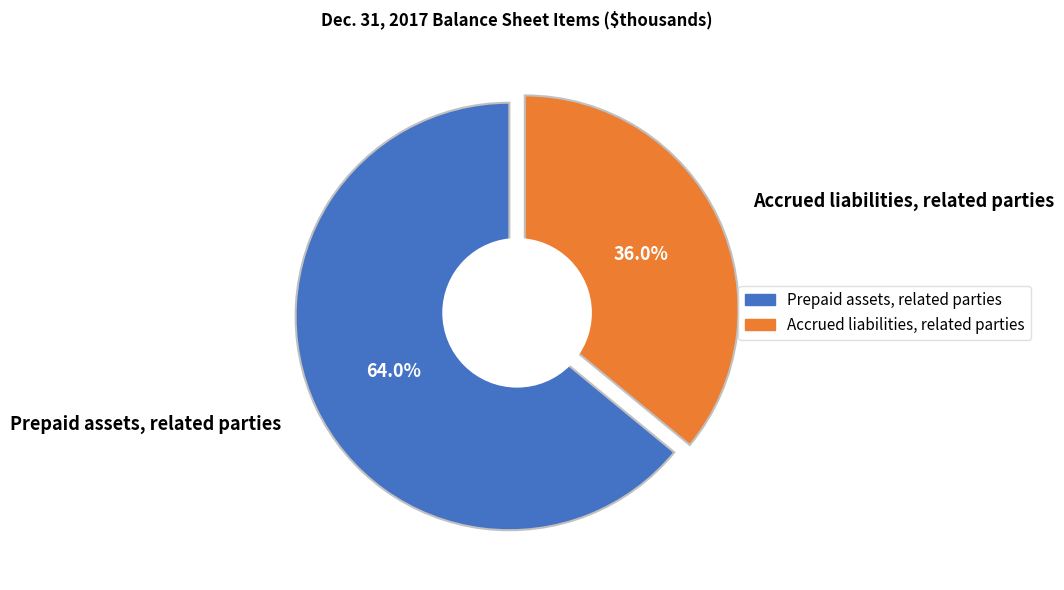

Do Accrued liabilities, related parties and Prepaid assets, related parties together represent more than half of the pie?

Yes